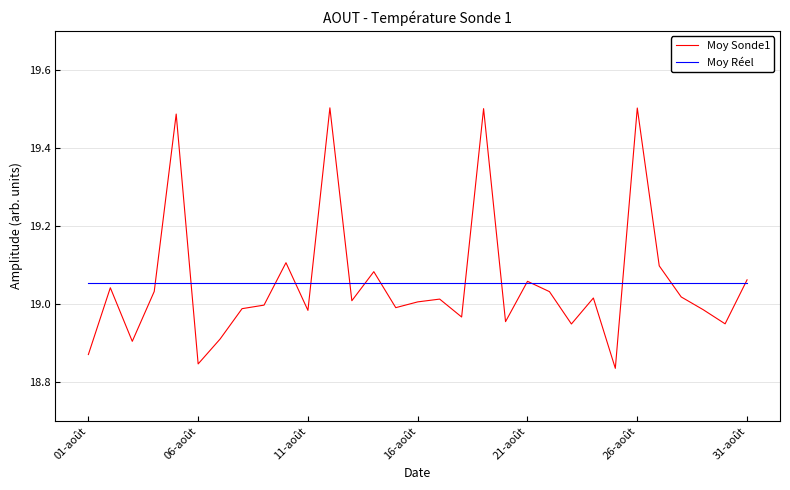

Which series has the largest range (max minus min)?

Moy Sonde1